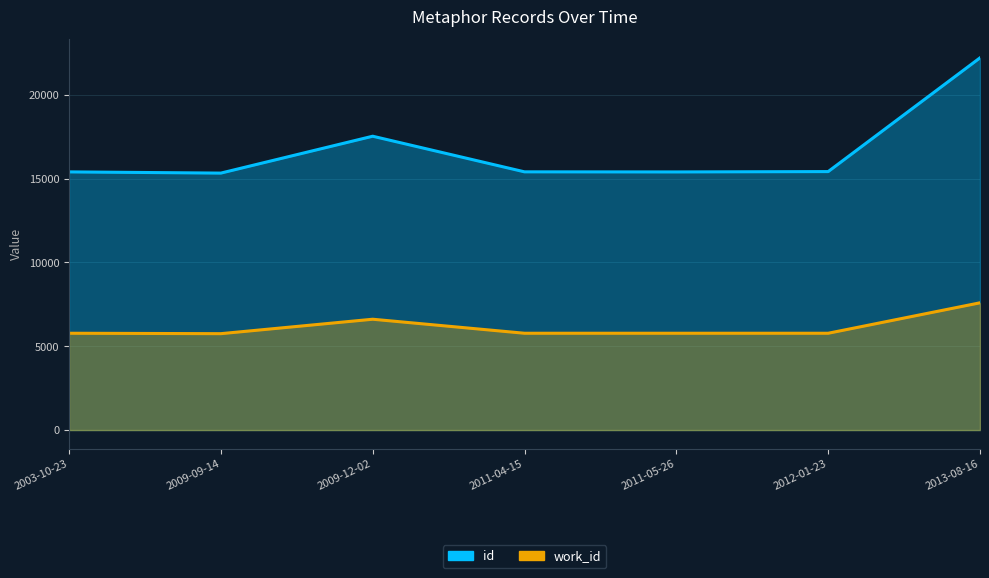

List the labels in order of work_id value, largest first.

2013-08-16, 2009-12-02, 2003-10-23, 2011-04-15, 2011-05-26, 2012-01-23, 2009-09-14